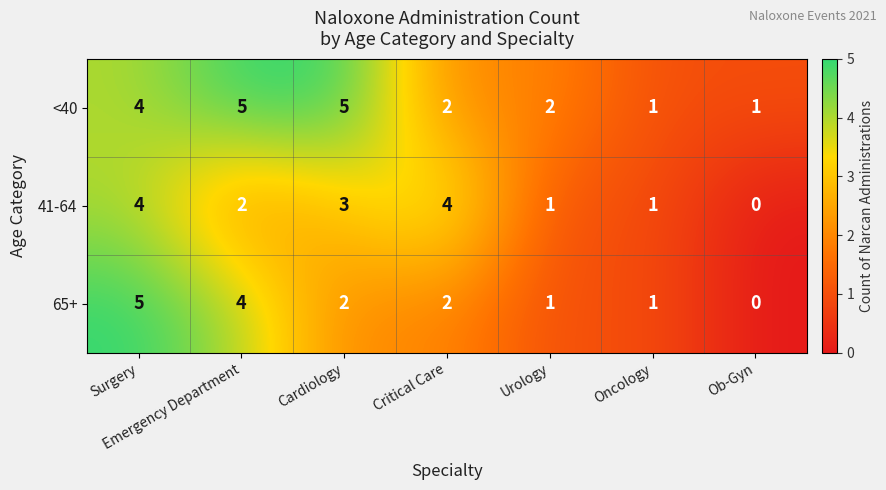

What is the average value of the <40 series?

3